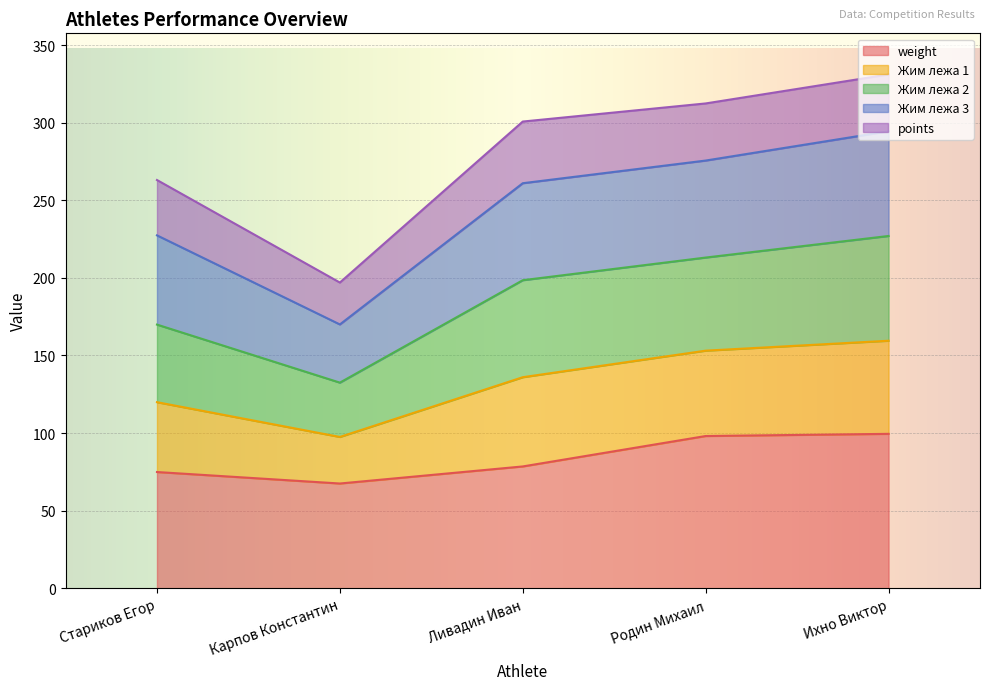

What is the total value across all series at Карпов Константин?

197.0